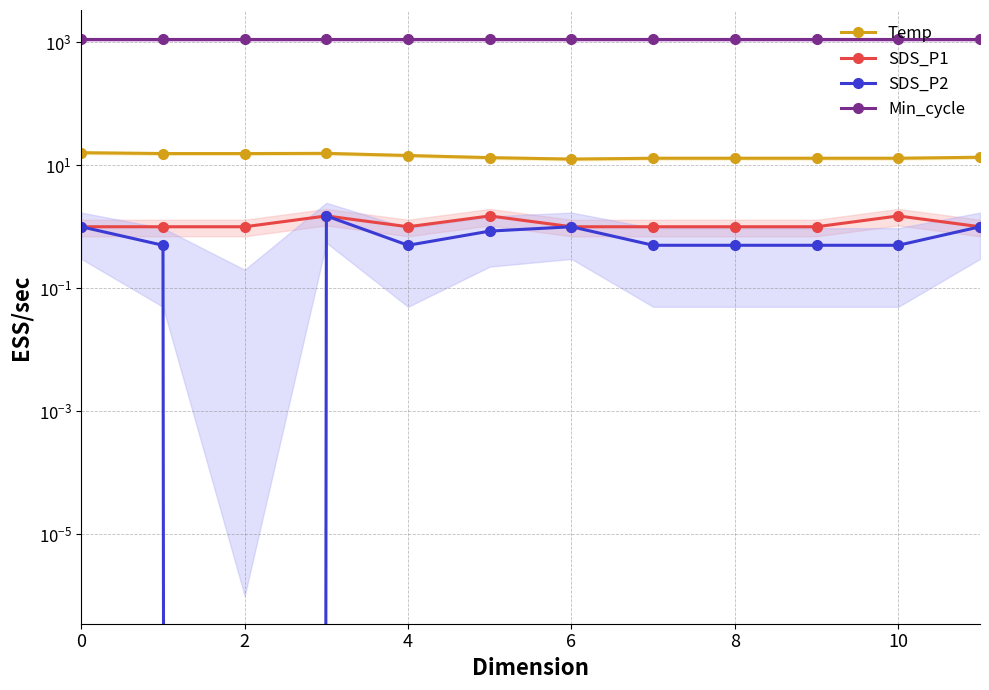

How many distinct data groups are displayed?

4